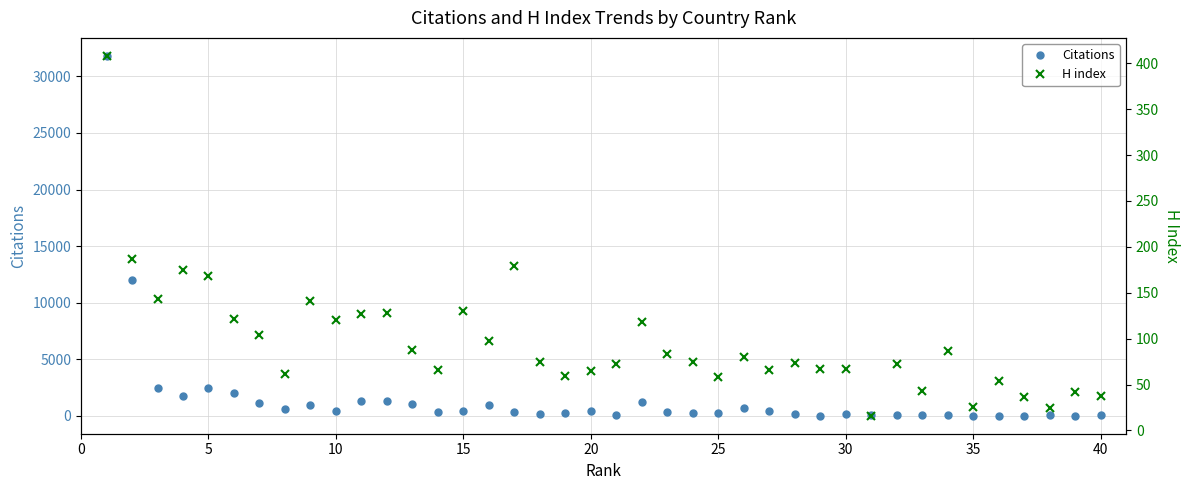

The value of Citations at 5 is 2455. True or false?

True